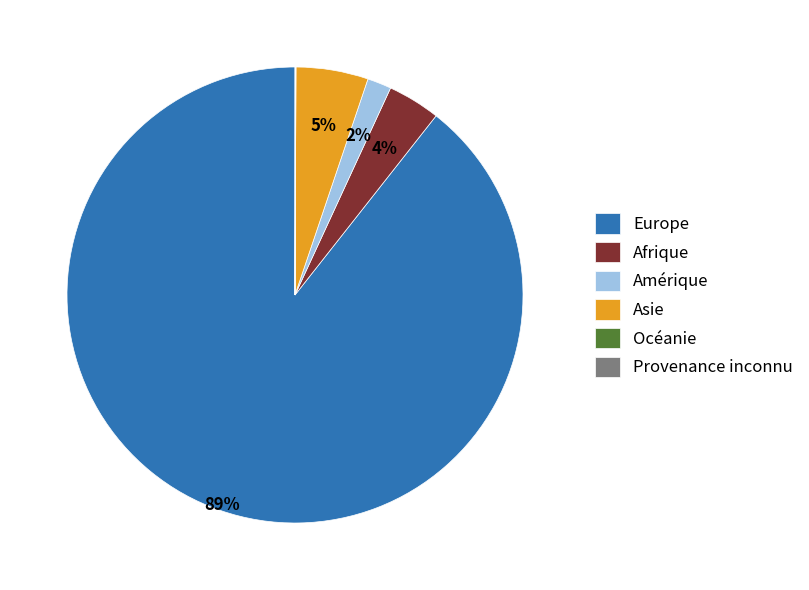

To the nearest percent, what percentage of the pie is Amérique?

2%